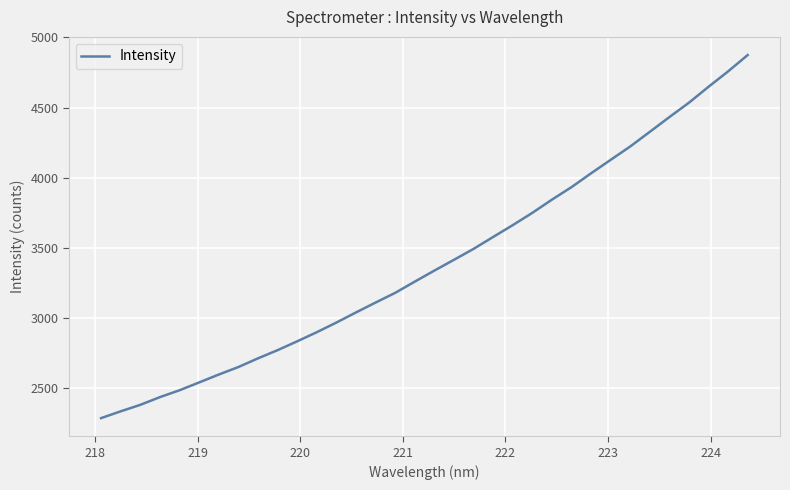

What is the maximum value shown in the chart?

4874.4